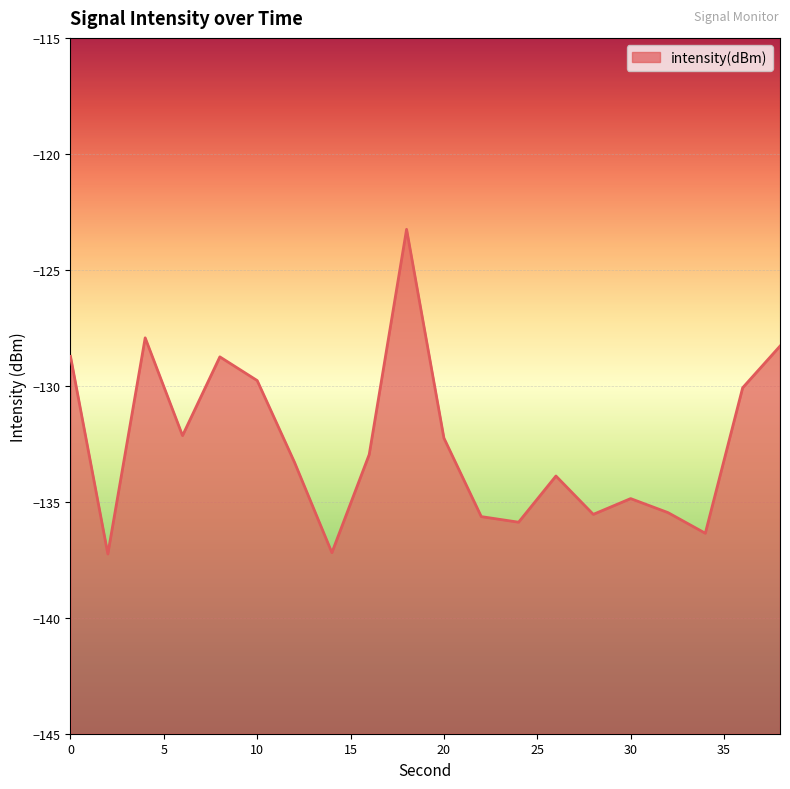

What is the maximum value shown in the chart?

-123.3